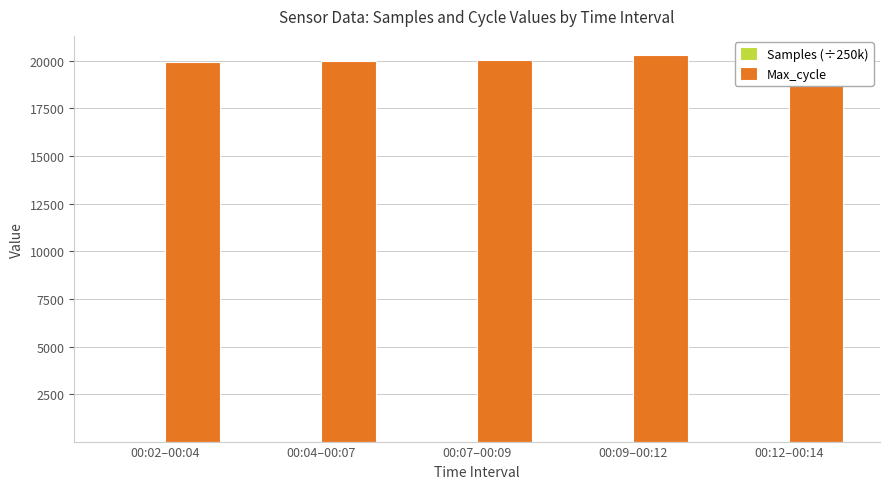

The value of Max_cycle at 00:12–00:14 is 20002.0. True or false?

True